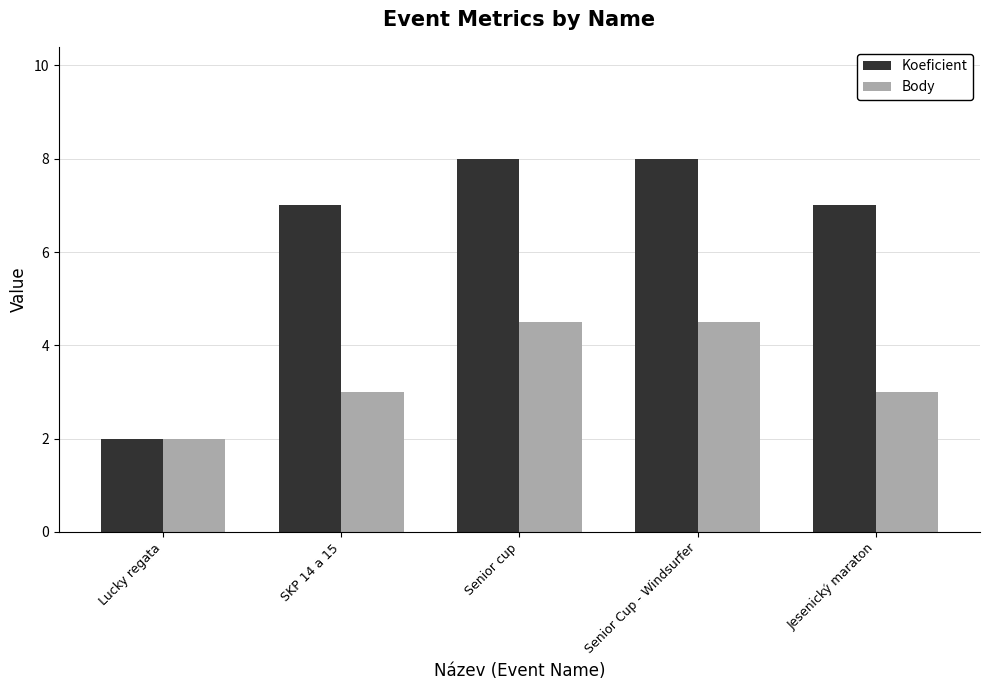

What is the label of the 2nd bar from the right?

Senior Cup - Windsurfer